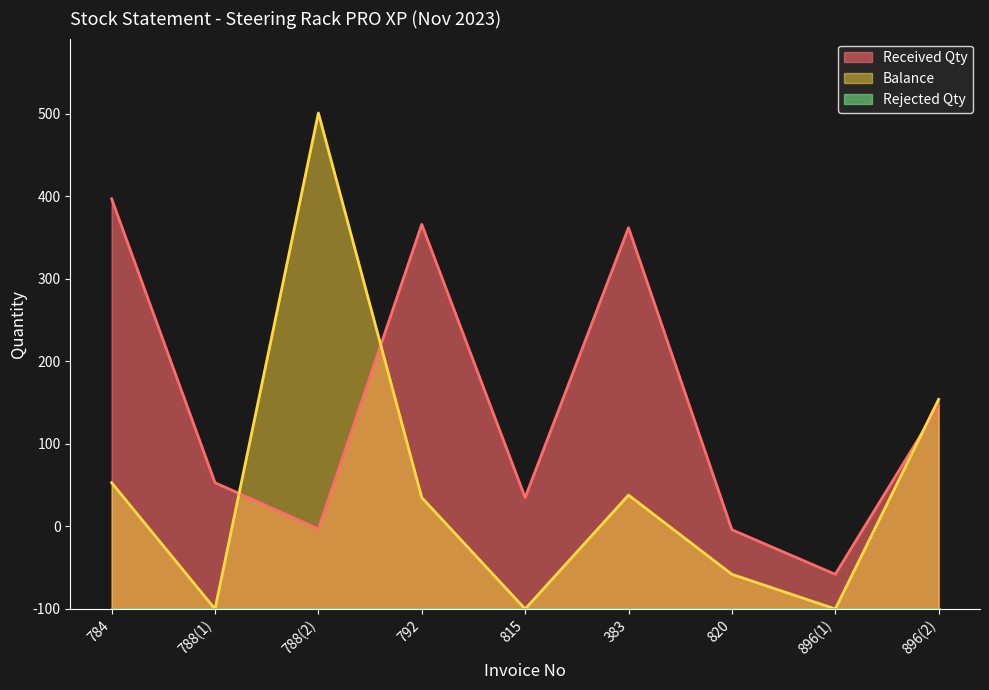

The value of Received Qty at 784 is 275. True or false?

False